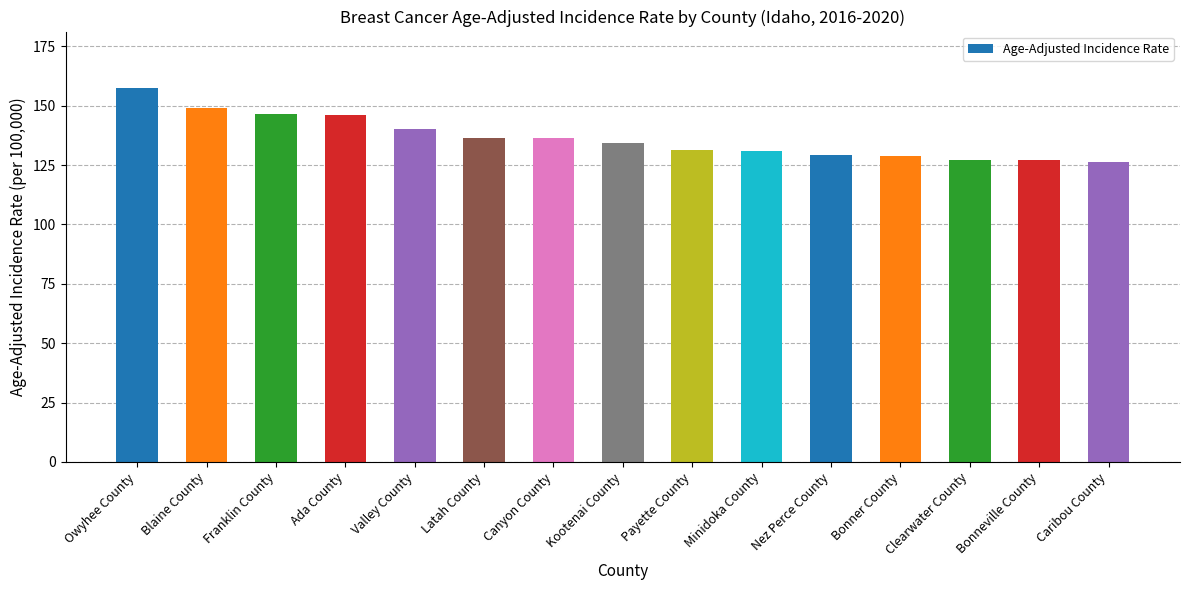

Which category has the highest value across all series?

Owyhee County